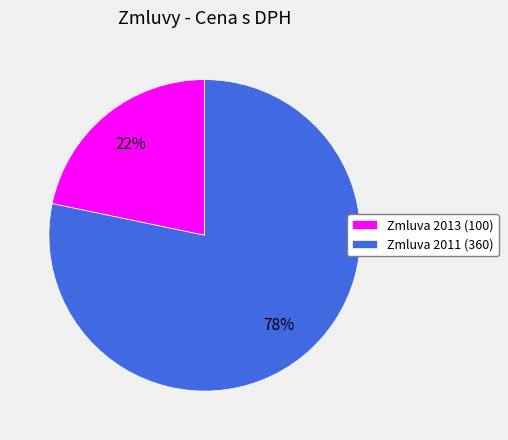

To the nearest percent, what portion does Zmluva 2013 (100) represent?

22%